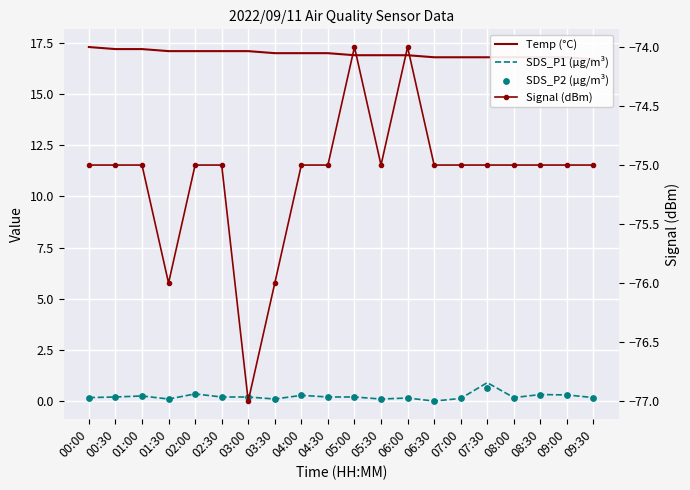

Which series reaches the minimum Y coordinate?

Signal (dBm)